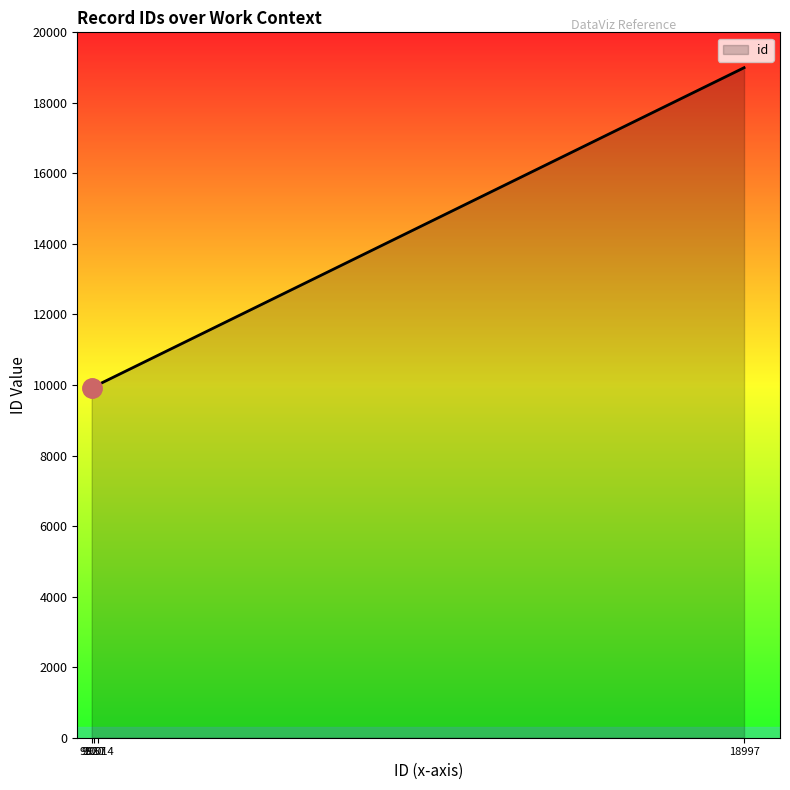

What is the sum of all values?

48888